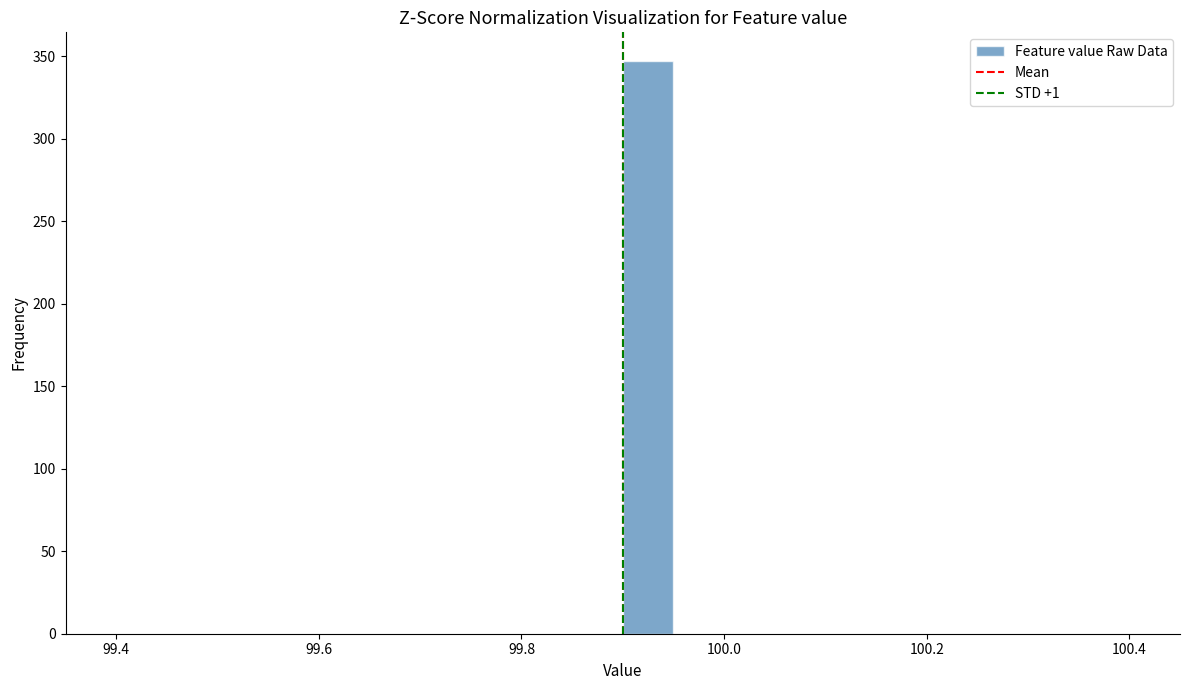

Read against the x-axis, roughly where is the centre of the tallest bar?

99.92